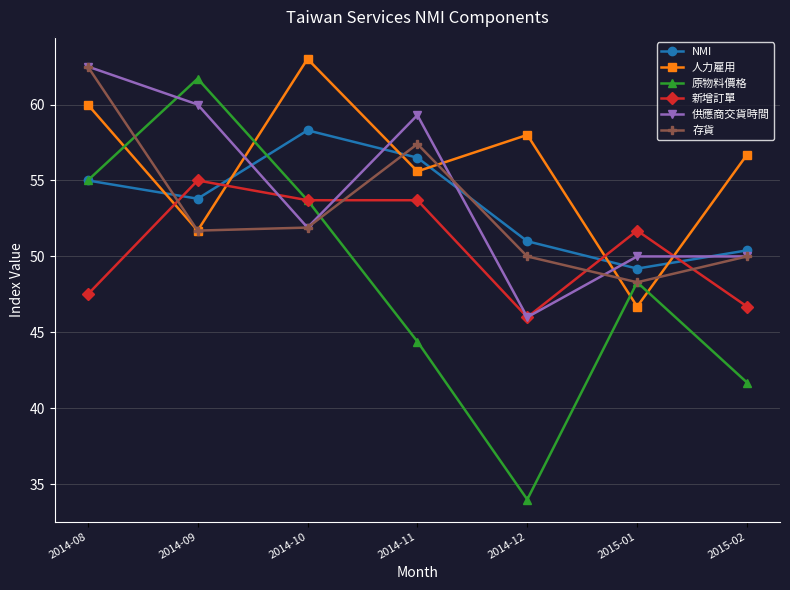

Where is the first local maximum for 原物料價格?

2014-09